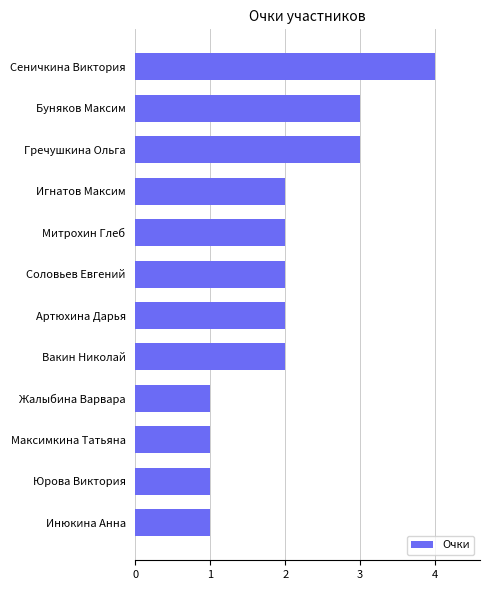

What is the change in value from Юрова Виктория to Митрохин Глеб?

+1